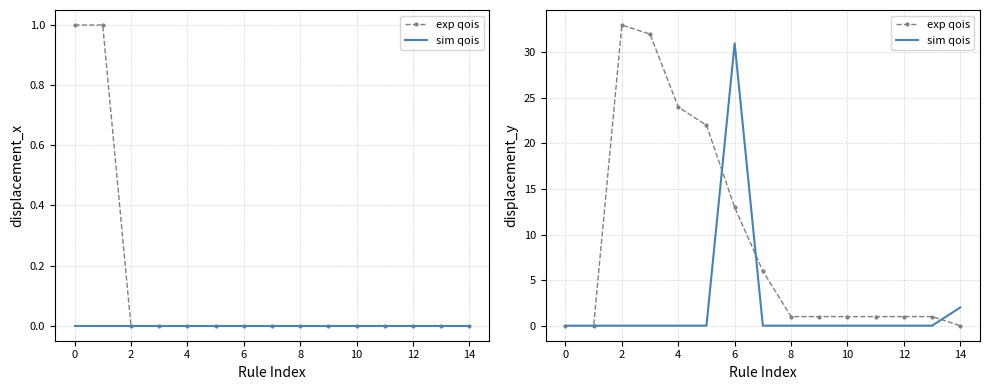

How many lines are shown in the chart?

2